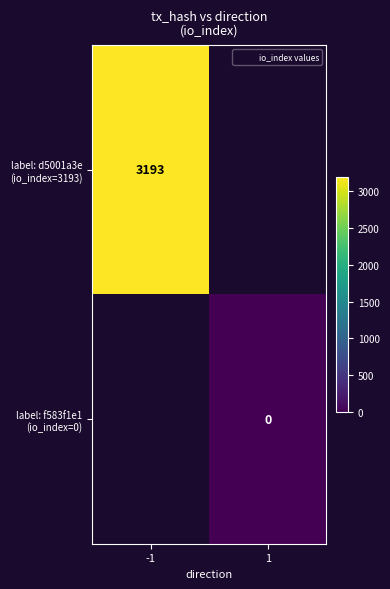

Count the number of categories in the chart.

2